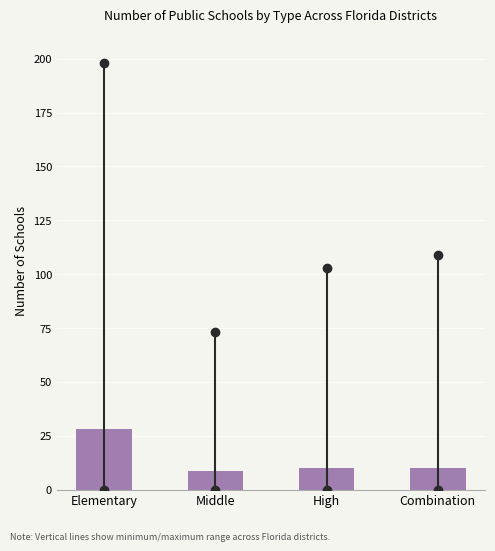

What is the average value?

14.2